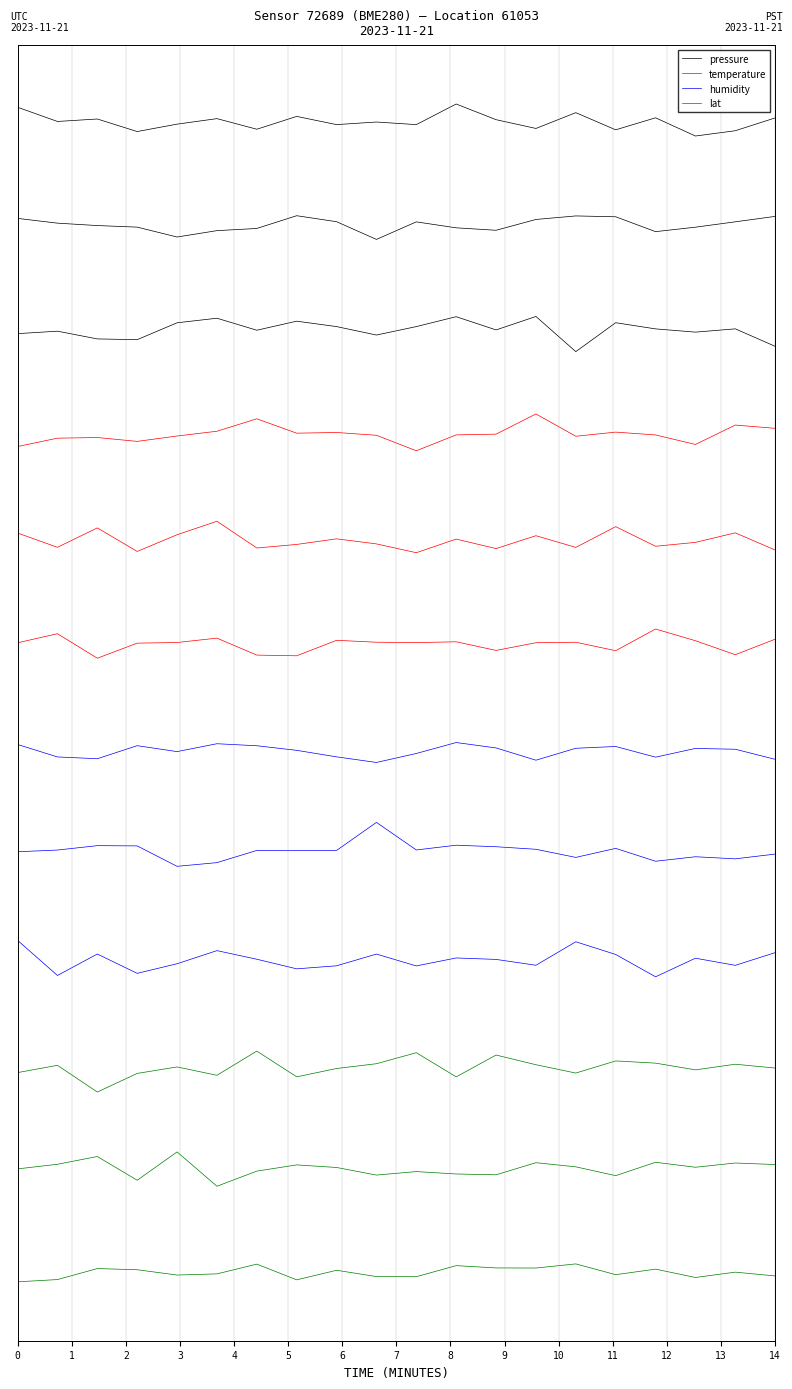

Between 8 and 11, which series saw the biggest shift?

pressure